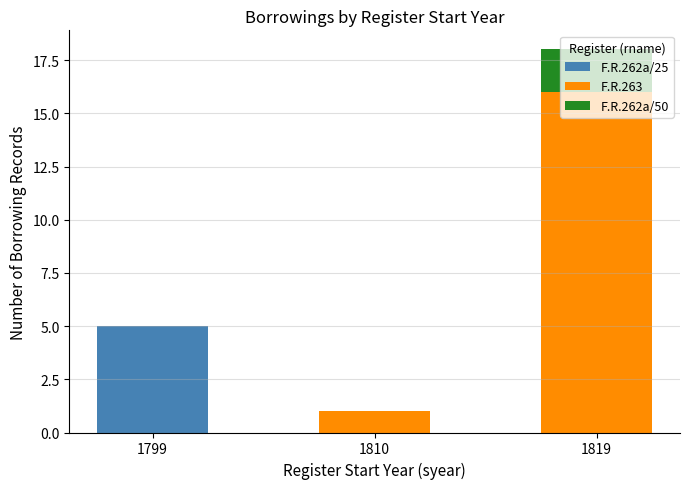

What is the total value across all series at 1819?

18